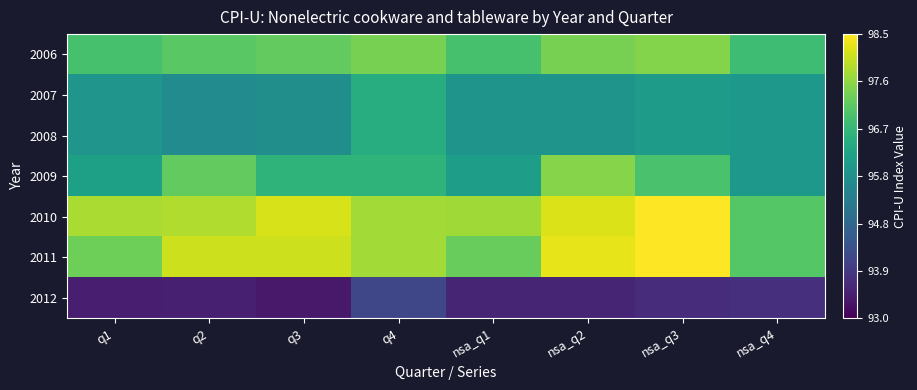

At how many categories does at least one series exceed 94?

8